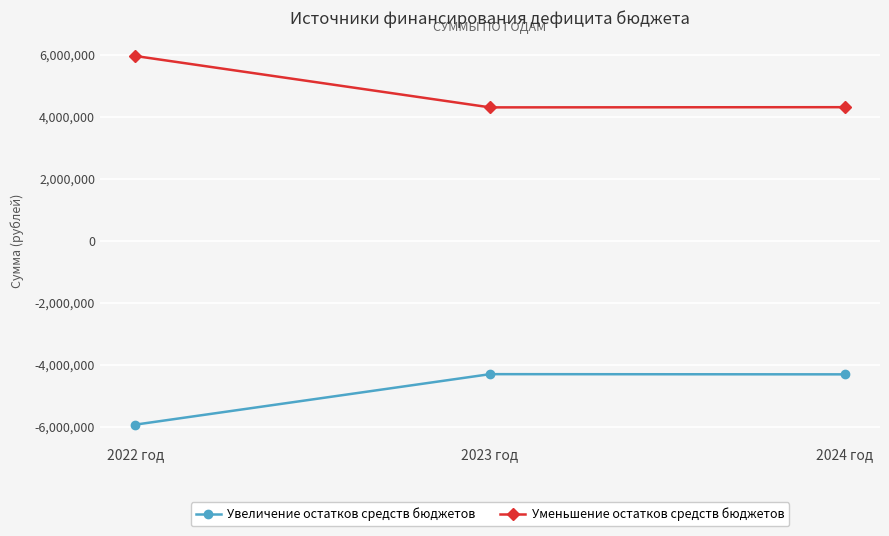

How many categories are shown in the chart?

3